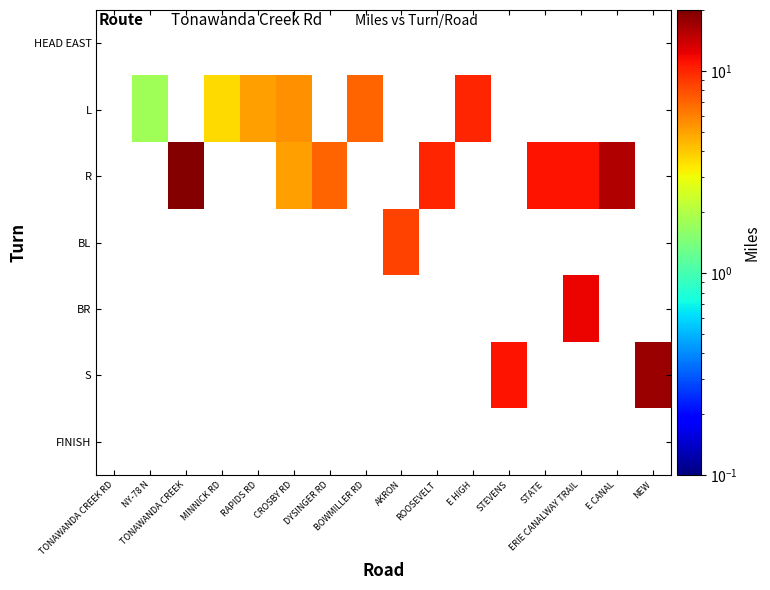

Is the value of HEAD EAST at DYSINGER RD greater than the value of L at DYSINGER RD?

No